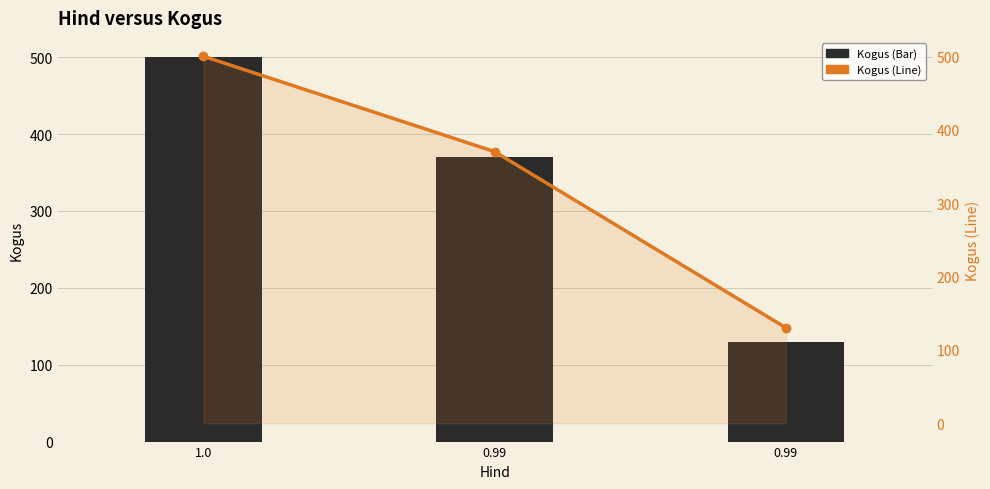

True or false: Kogus has a value of 62 at 0.99.

False